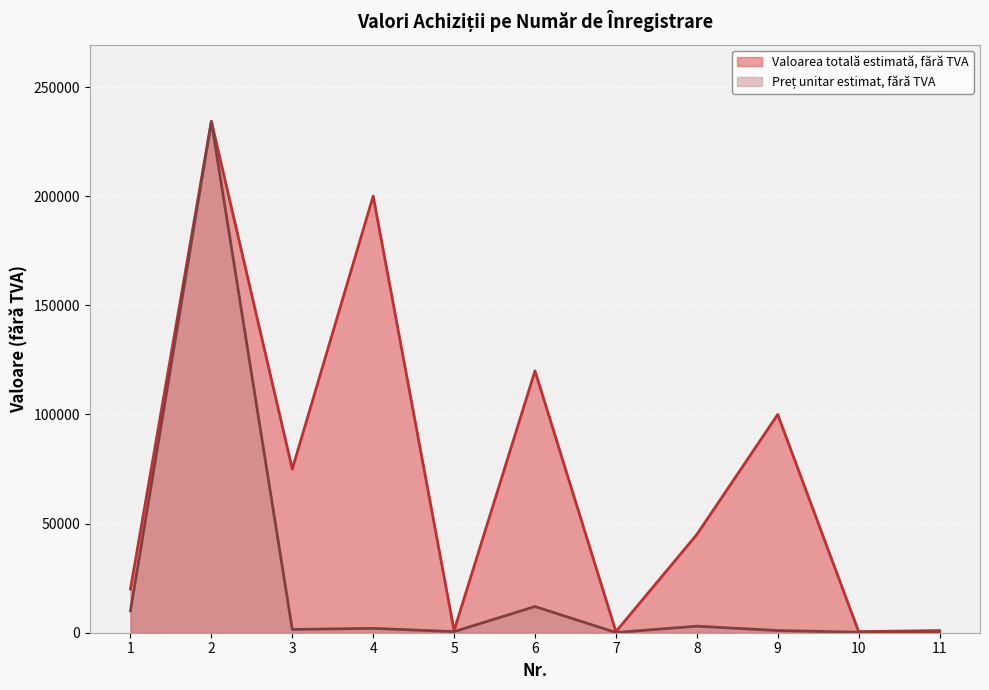

What is the sum of the Valoarea totală estimată, fără TVA values at 3 and 5?

76000